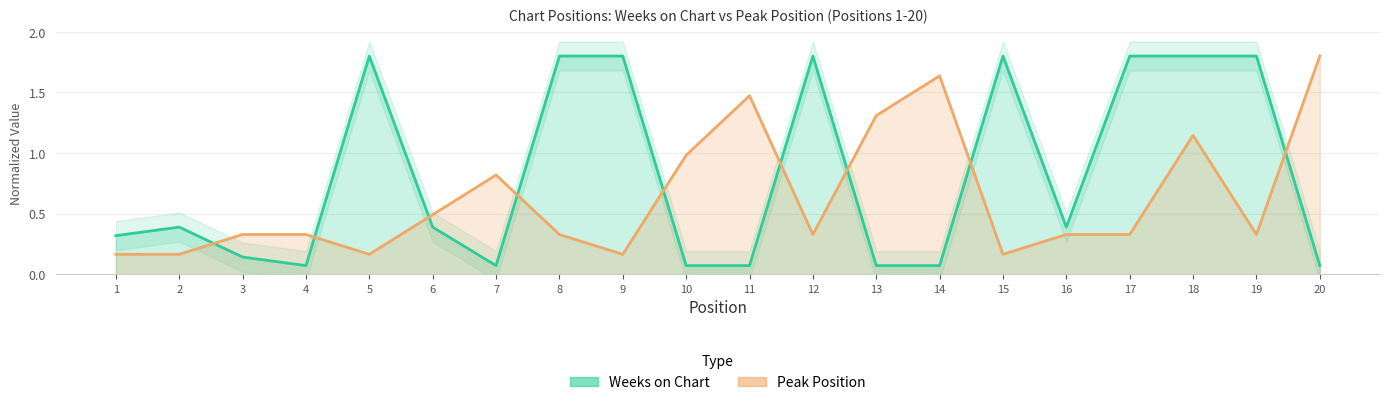

At which category does Peak Position reach its first local peak?

7